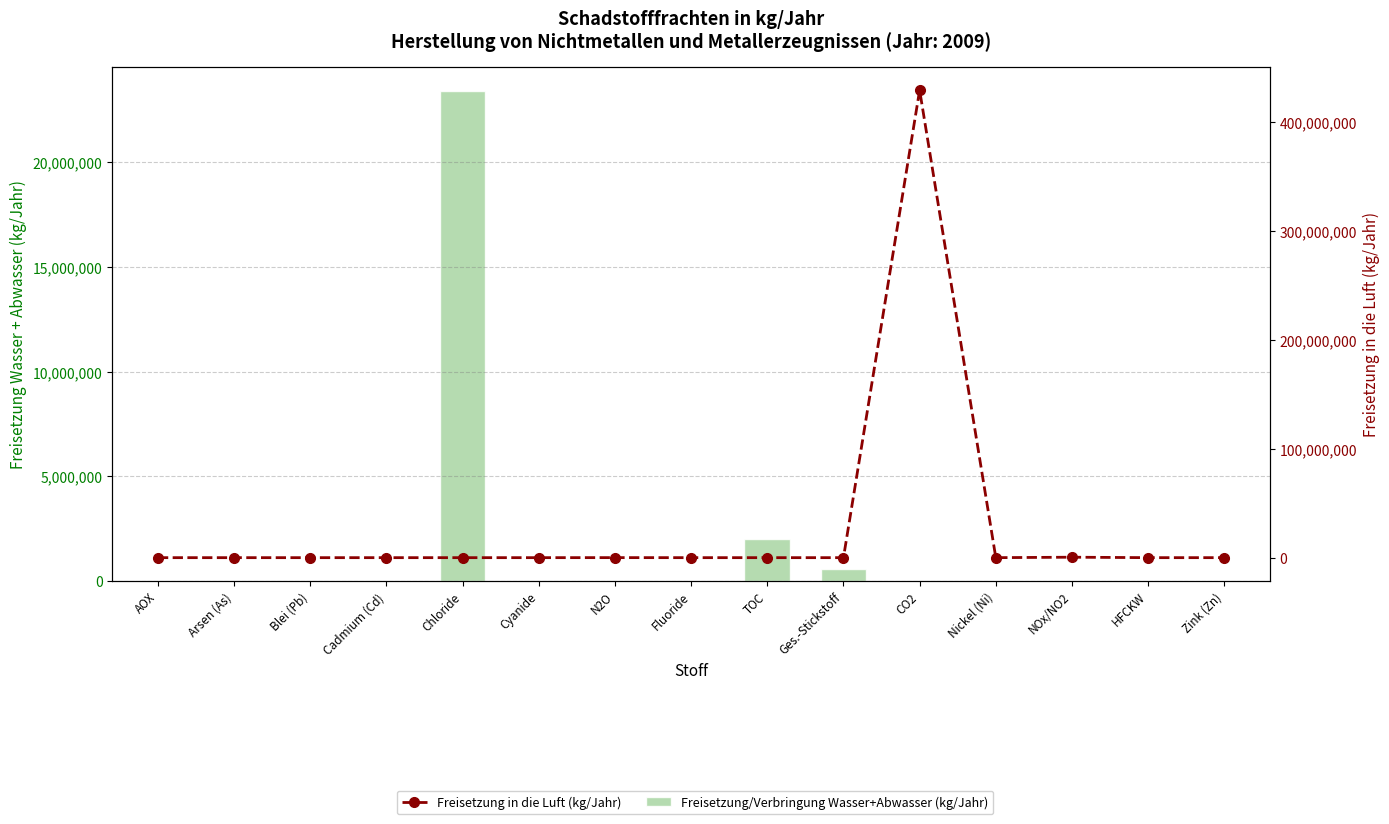

Which category has the lowest value in the Freisetzung in die Luft (kg/Jahr) series?

AOX